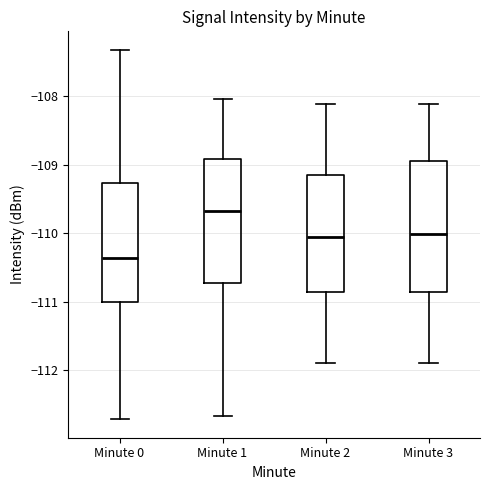

Where is the lower edge of the box for Minute 3 on the y-axis? The values are not printed on the chart, so give them approximately, as read against the axis.

-110.9